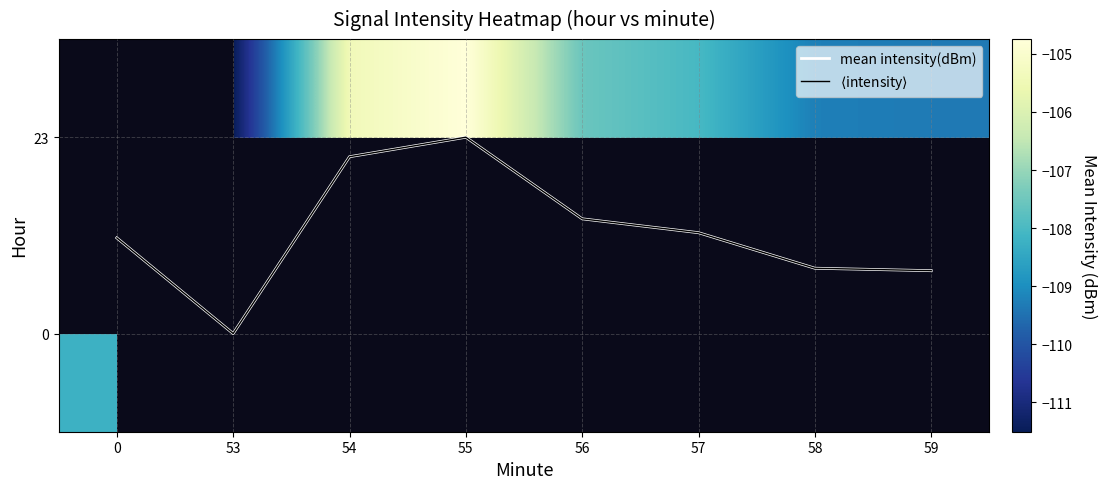

Which has a higher value, 53 or 56?

56